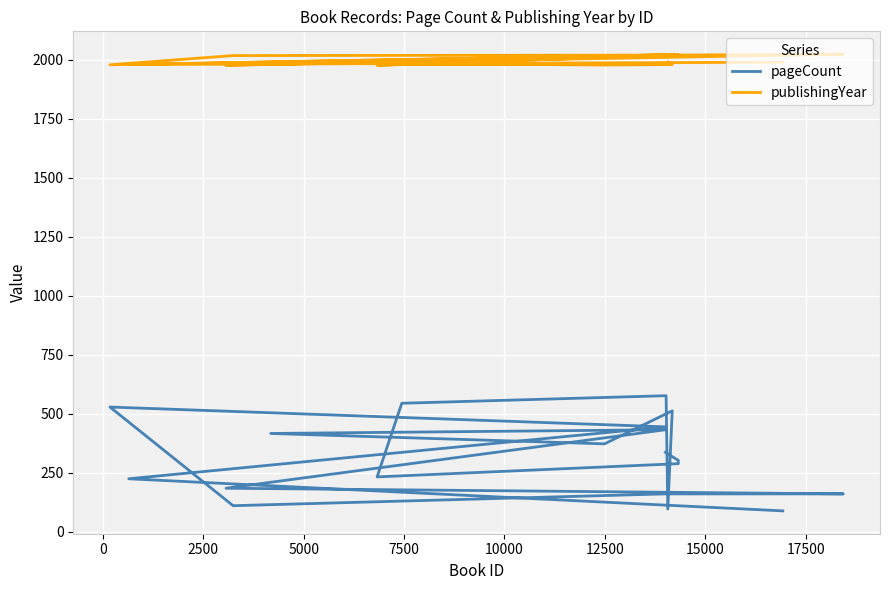

Is it true that publishingYear equals 998 at 11?

False